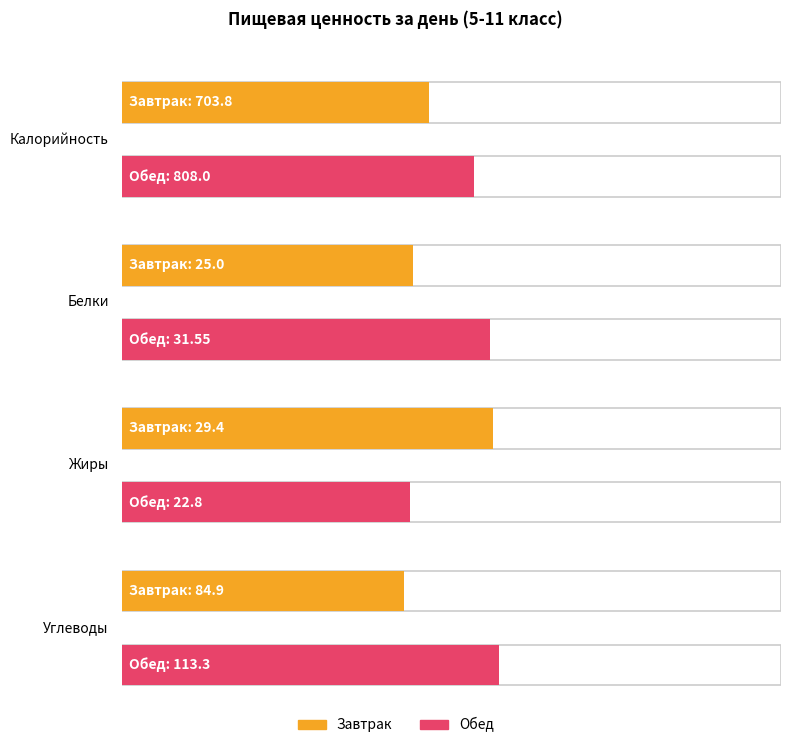

How many data points in Завтрак are less than 84?

2